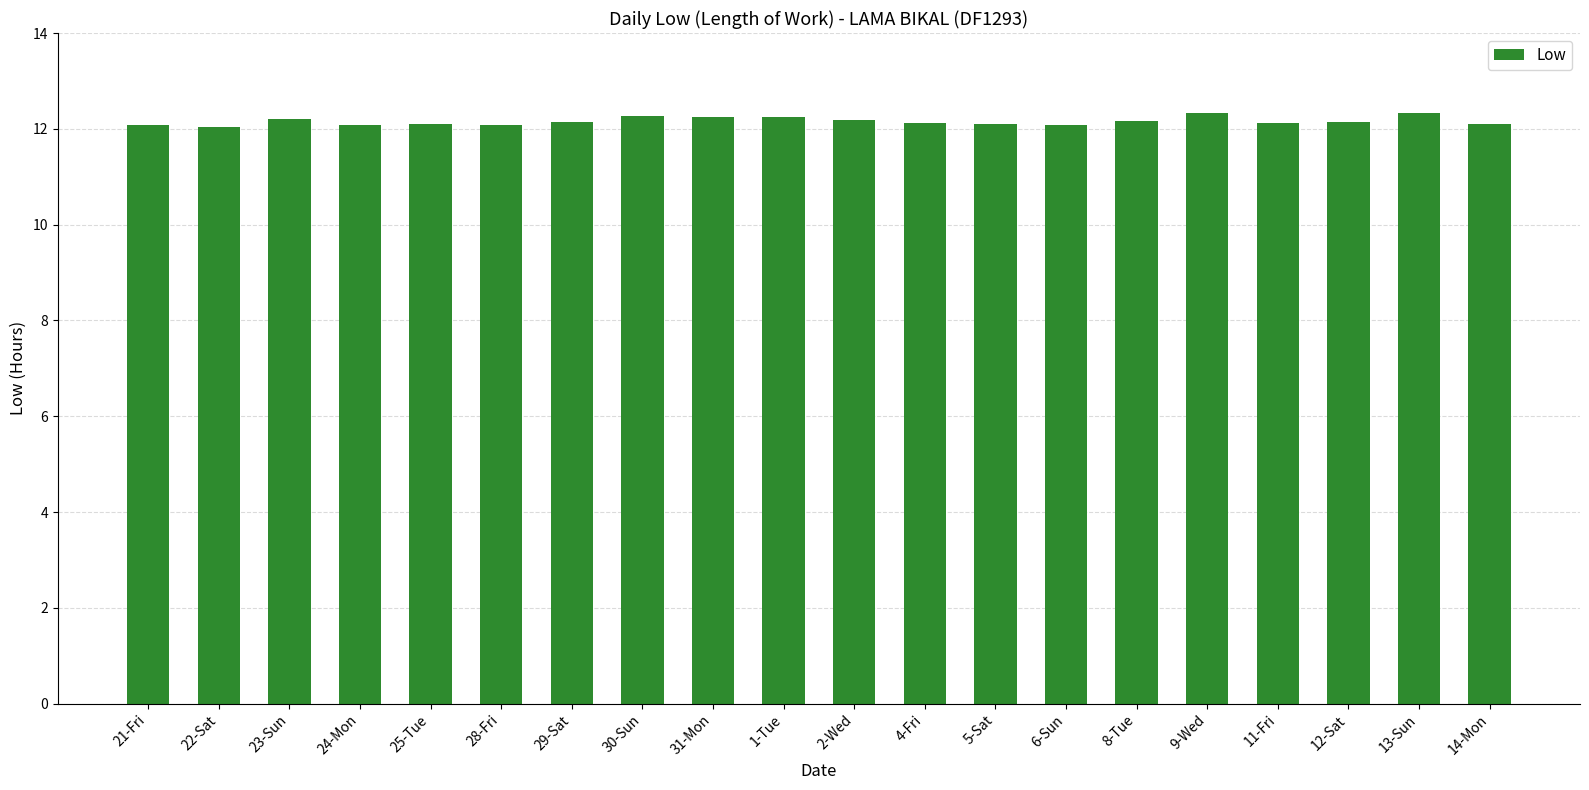

What is the sum of all values?

243.2